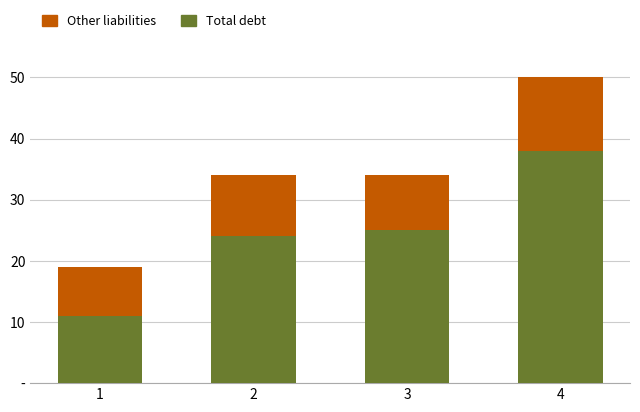

Which has a higher value, 4 or 3?

4